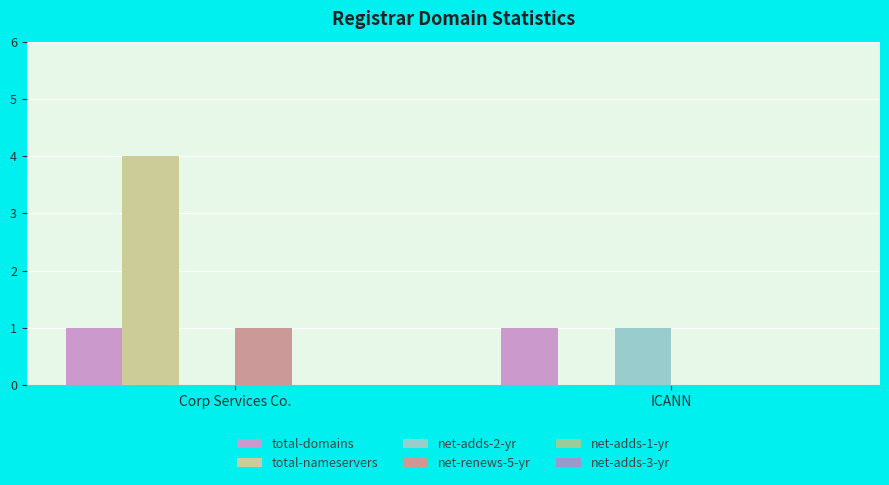

What is the highest value of the total-domains series?

1